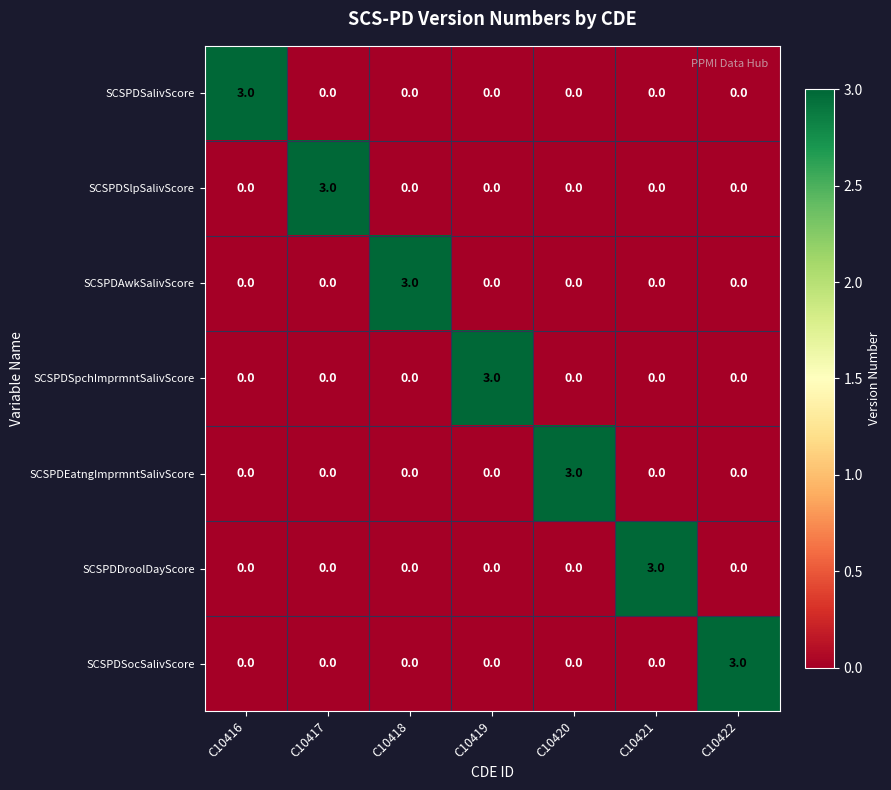

What is the maximum value shown in the chart?

3